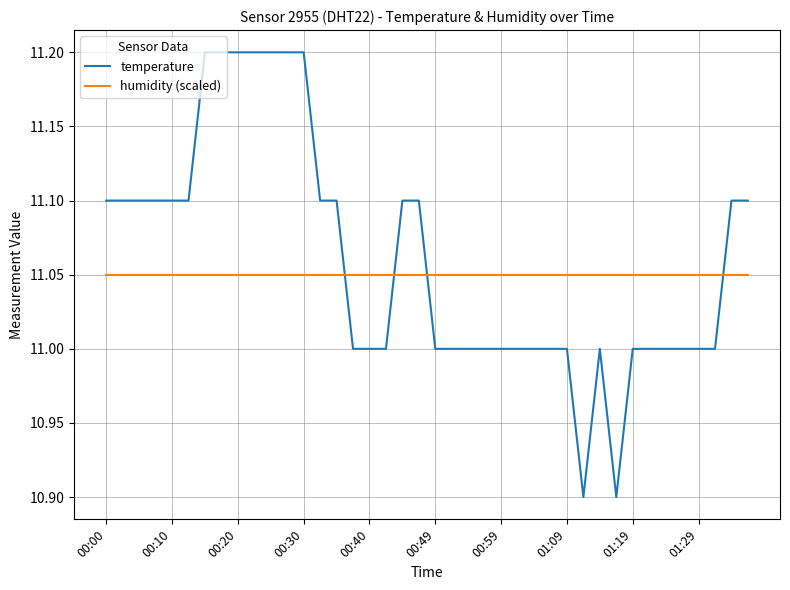

List the series in order of their peak value, lowest first.

humidity (scaled), temperature